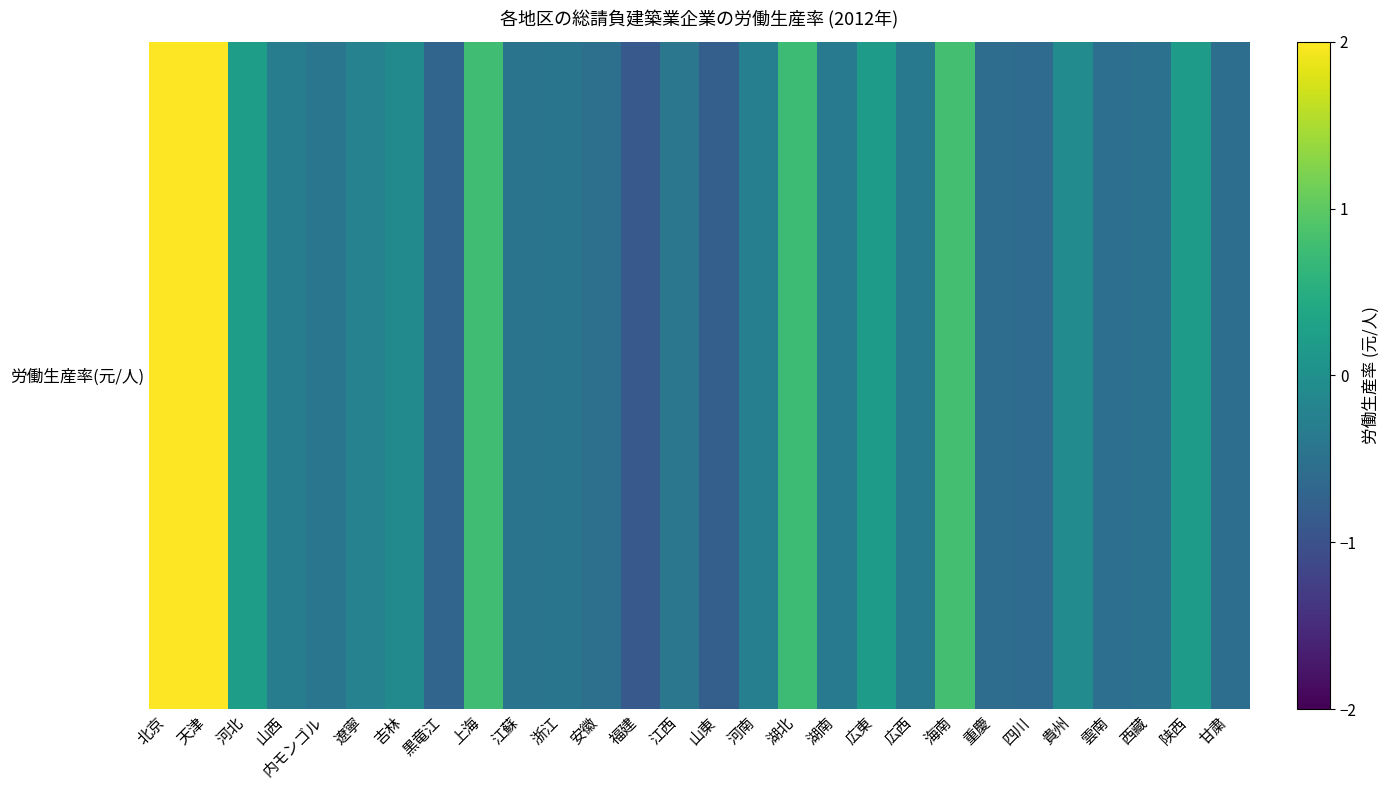

The value at 上海 is 1.2. True or false?

False